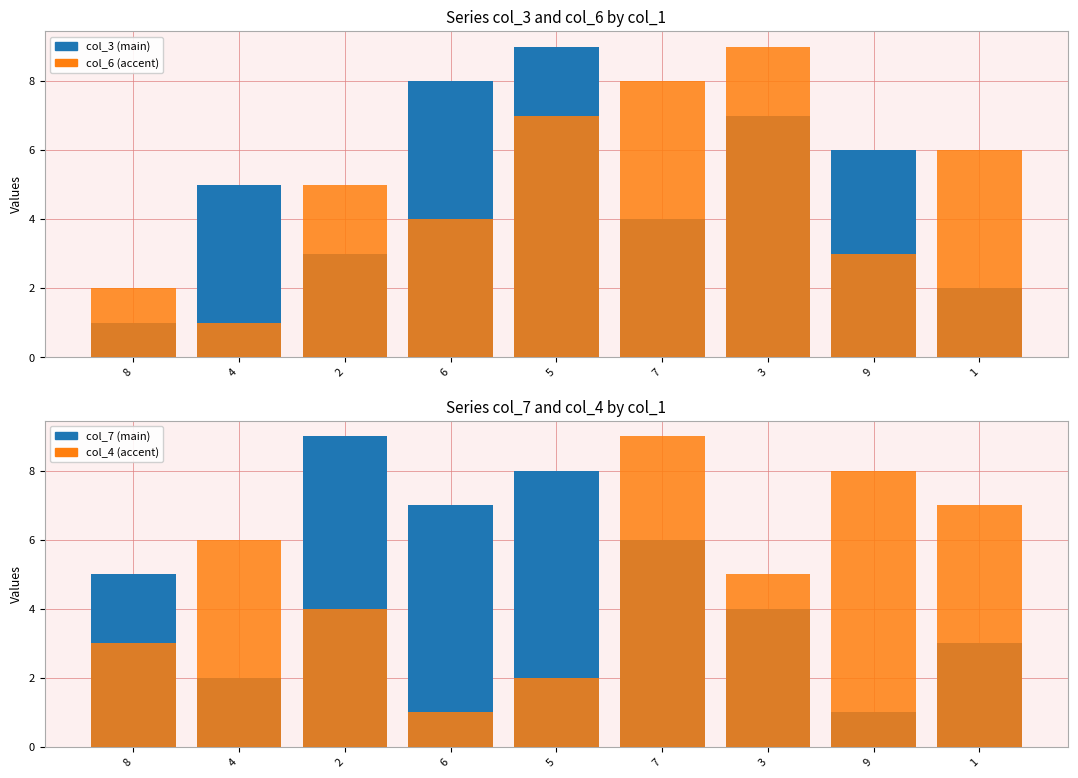

At which category is the sum across all series the highest?

7